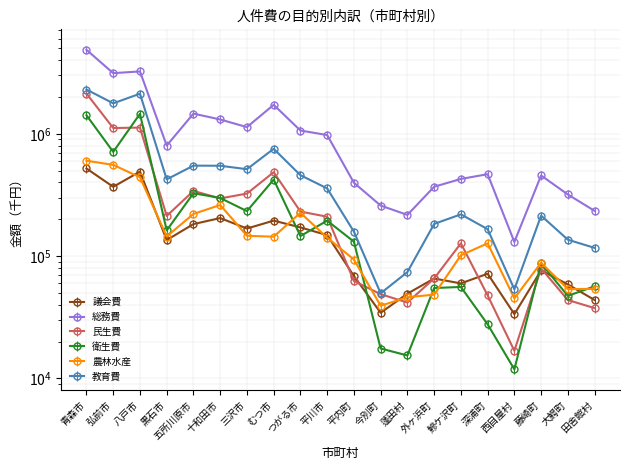

At how many categories does at least one series exceed 3642816?

1